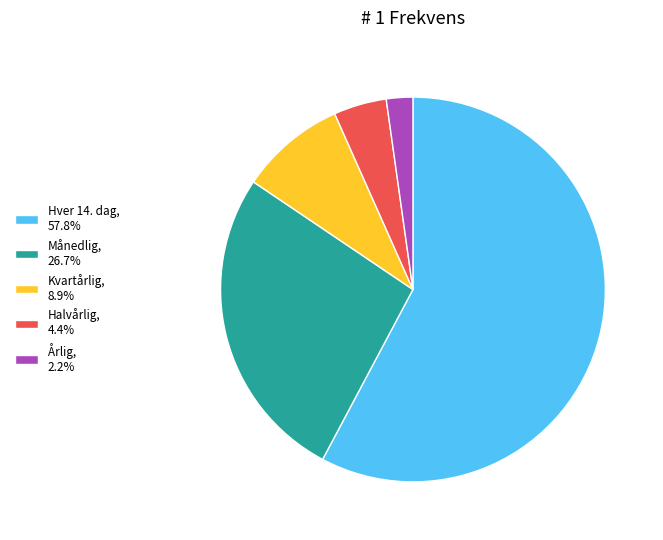

True or false: Månedlig accounts for 20% of the total.

False